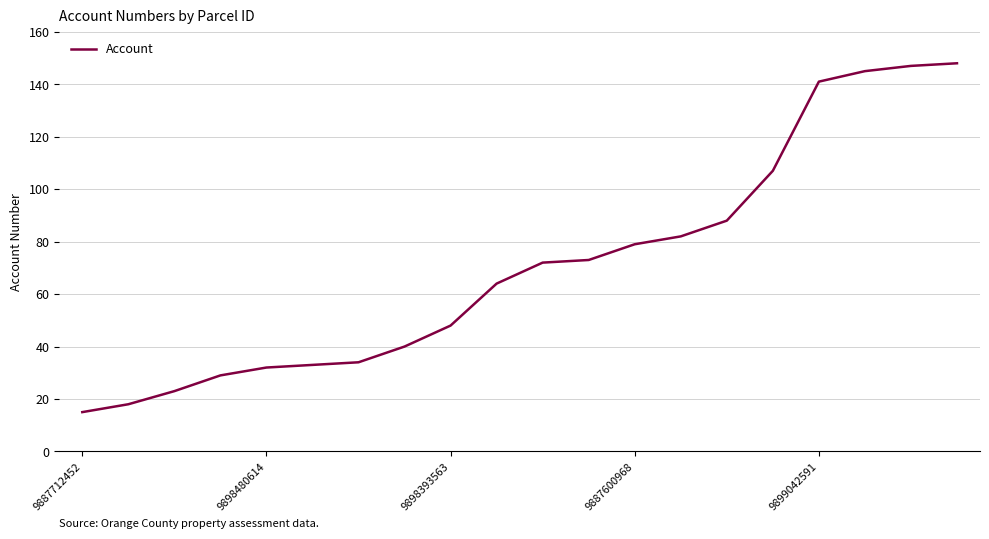

What is the maximum value shown in the chart?

148